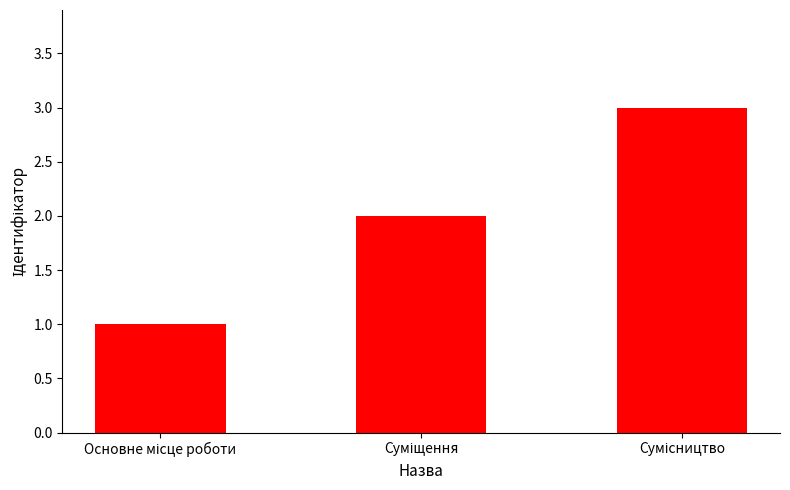

What is the greatest value displayed?

3